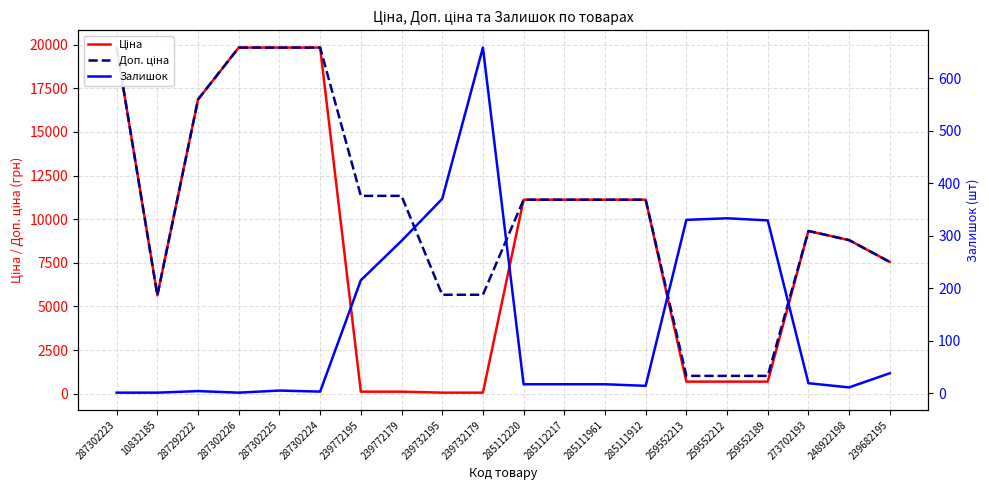

At how many categories does at least one series exceed 6398?

14